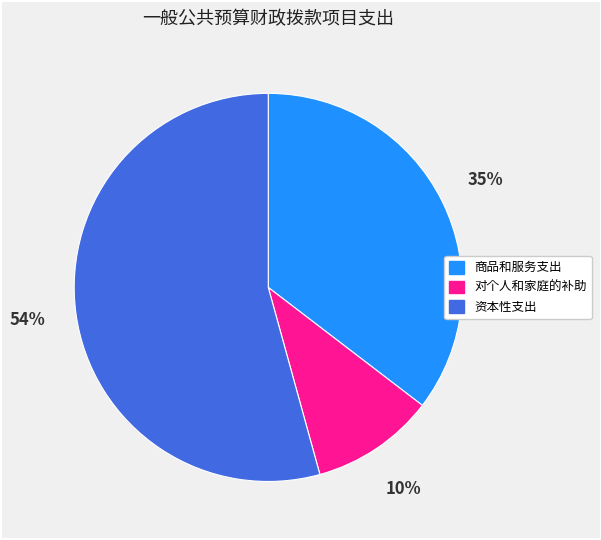

Is there any slice that represents more than half of the pie?

Yes